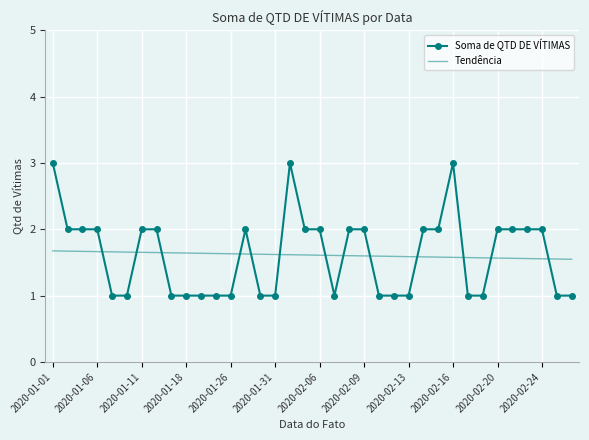

Which series has the widest spread of values?

Soma de QTD DE VÍTIMAS